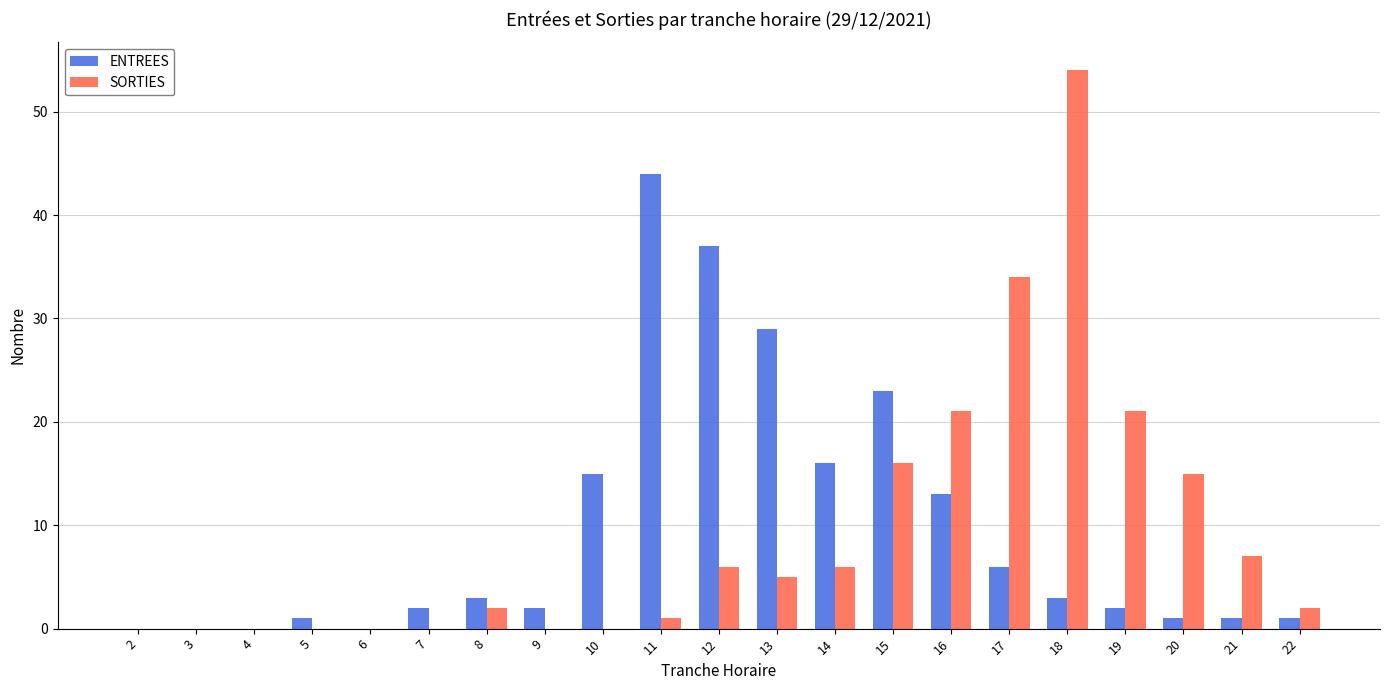

Is it true that SORTIES equals 29 at 10?

False